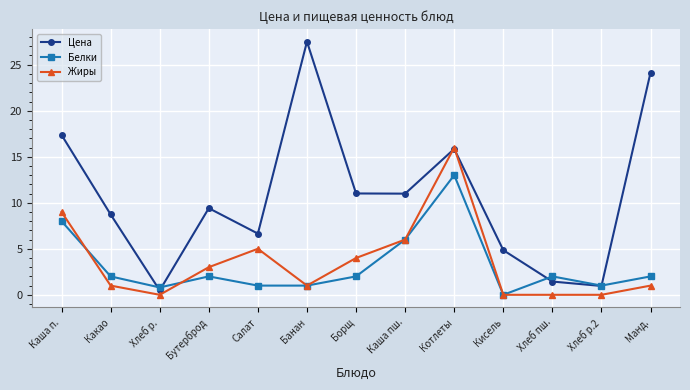

Where does the Жиры series first go above 1?

Каша п.